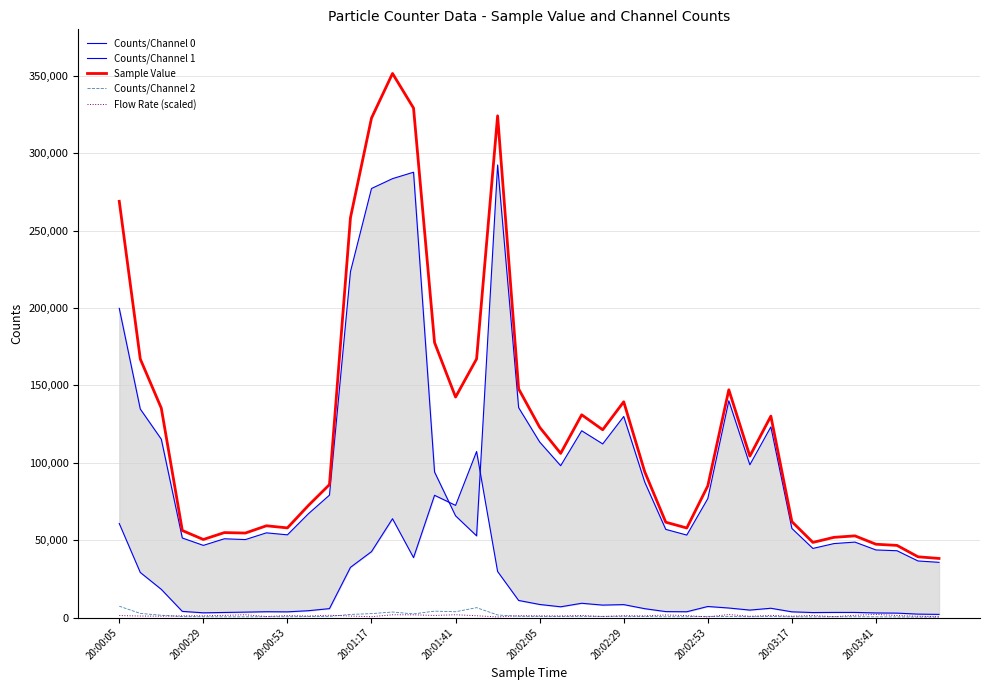

Where does the Counts/Channel 1 series first go above 5983?

20:00:05